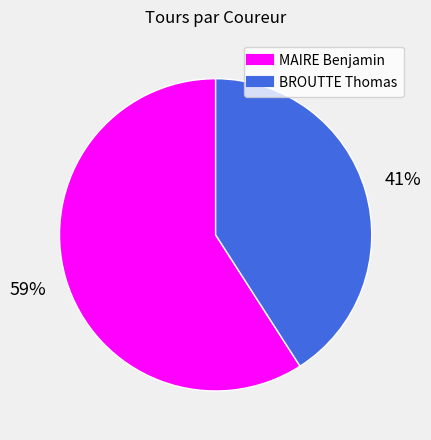

Is there a majority slice in this chart?

Yes